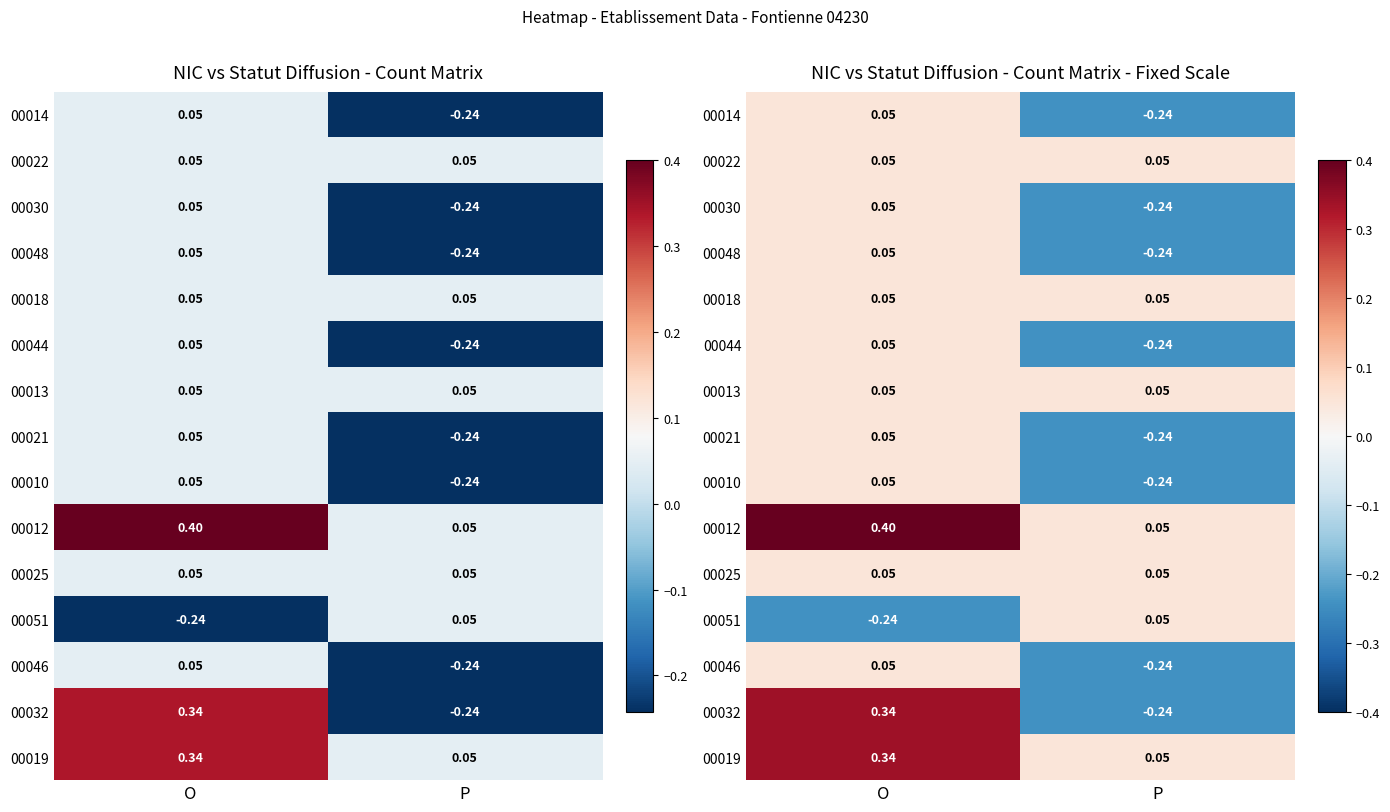

At which category does the chart reach its minimum across all series?

P